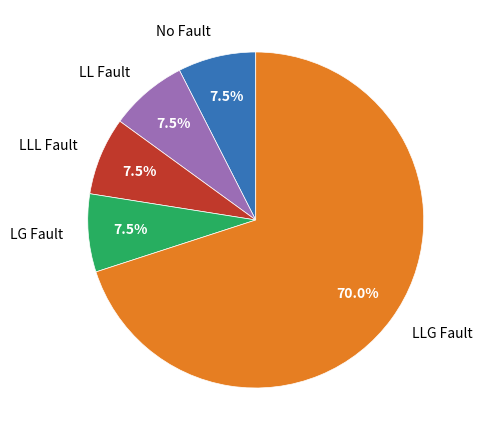

Which category has the biggest portion of the pie?

LLG Fault